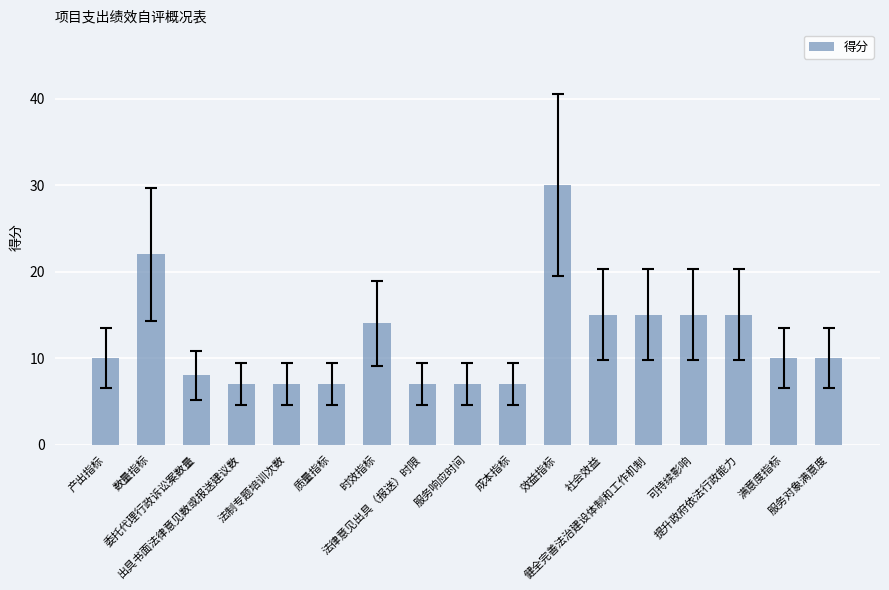

The value at 满意度指标 is 13. True or false?

False